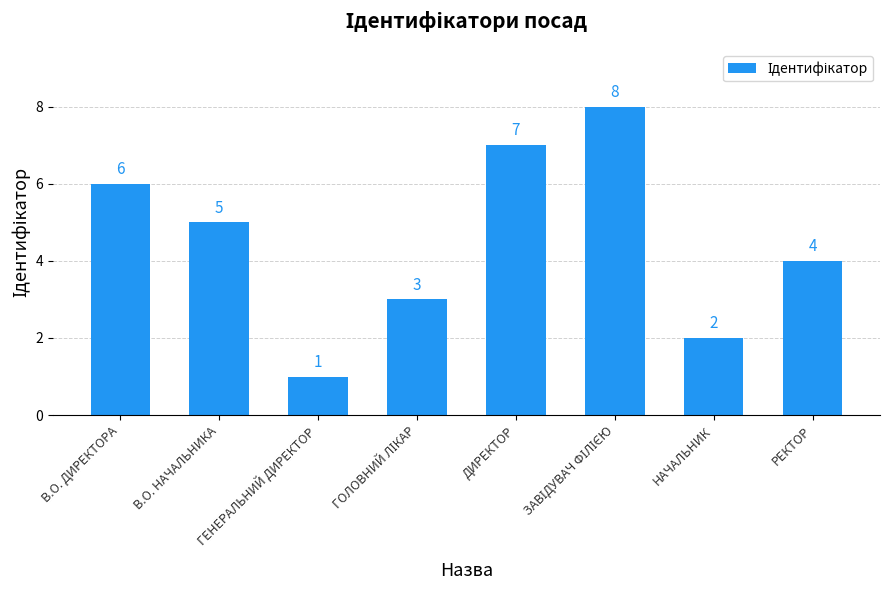

The value at В.О. ДИРЕКТОРА is 11. True or false?

False